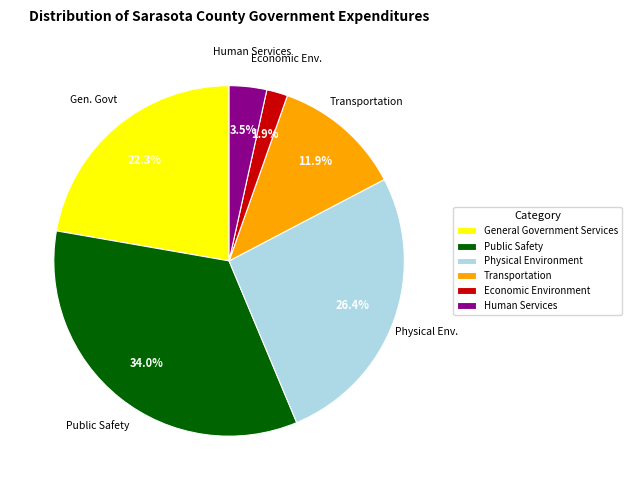

Is there any slice that represents more than half of the pie?

No